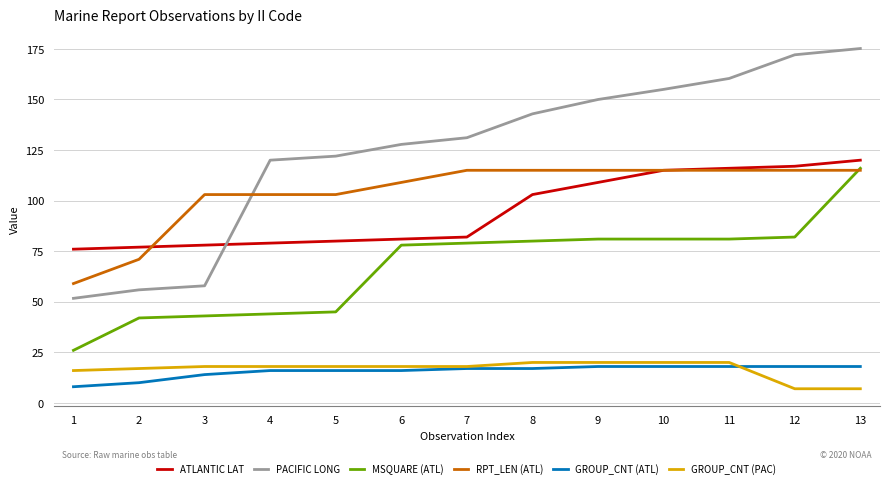

What is the highest value of the ATLANTIC LAT series?

120.0